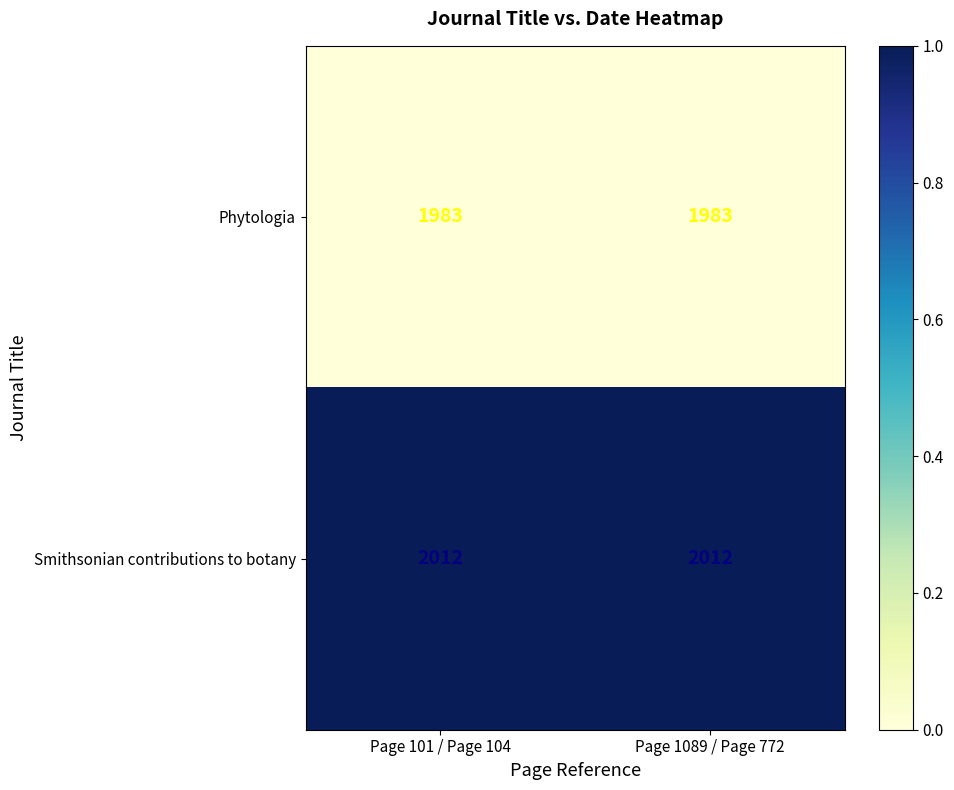

What is the maximum value shown in the chart?

2012